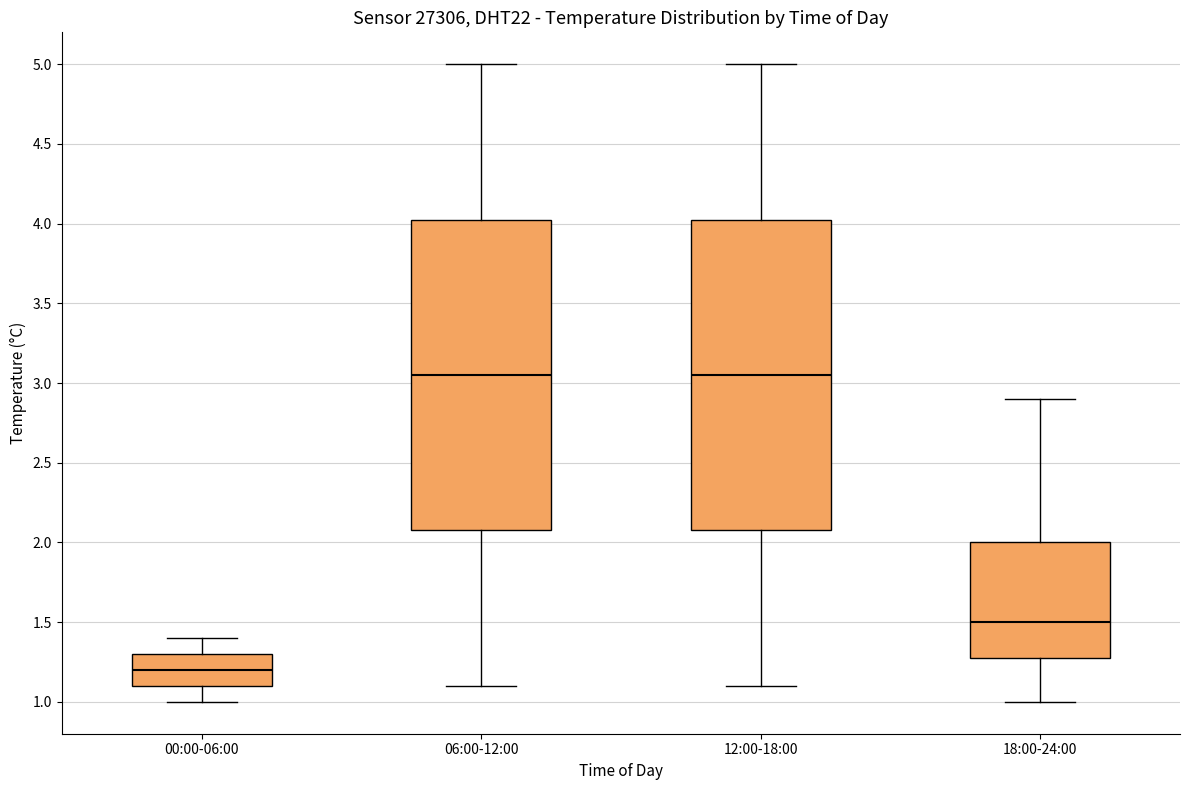

Which box has the lowest median line?

00:00-06:00